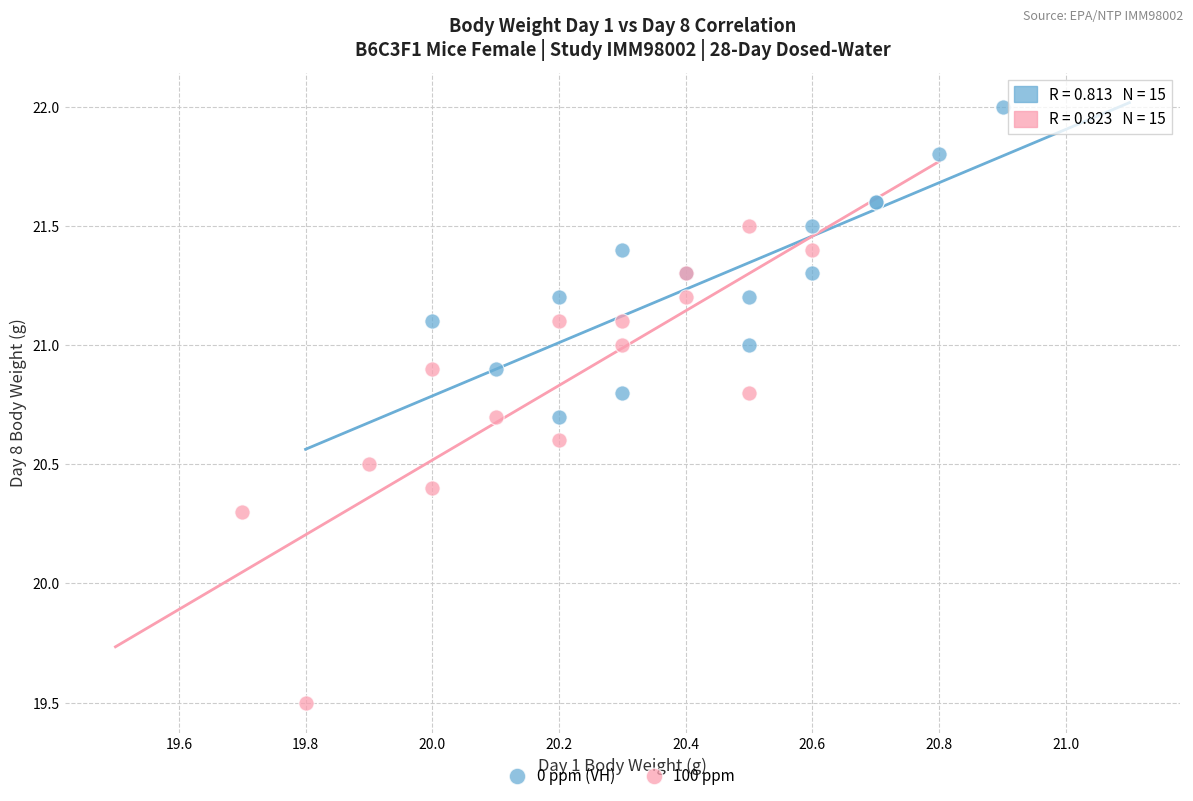

Which series reaches the maximum Y coordinate?

0 ppm (VH)